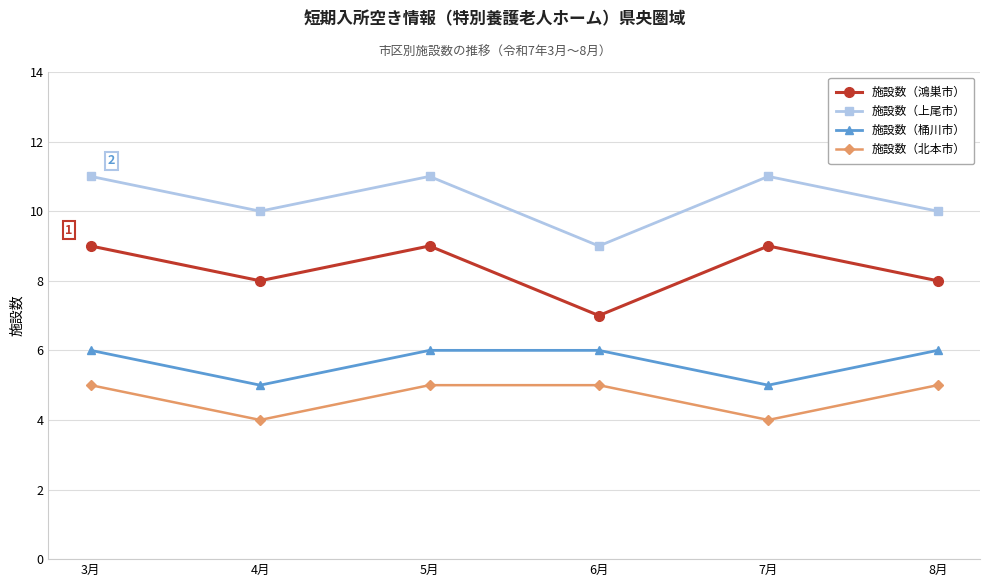

What is the label of the 2nd point from the right?

7月